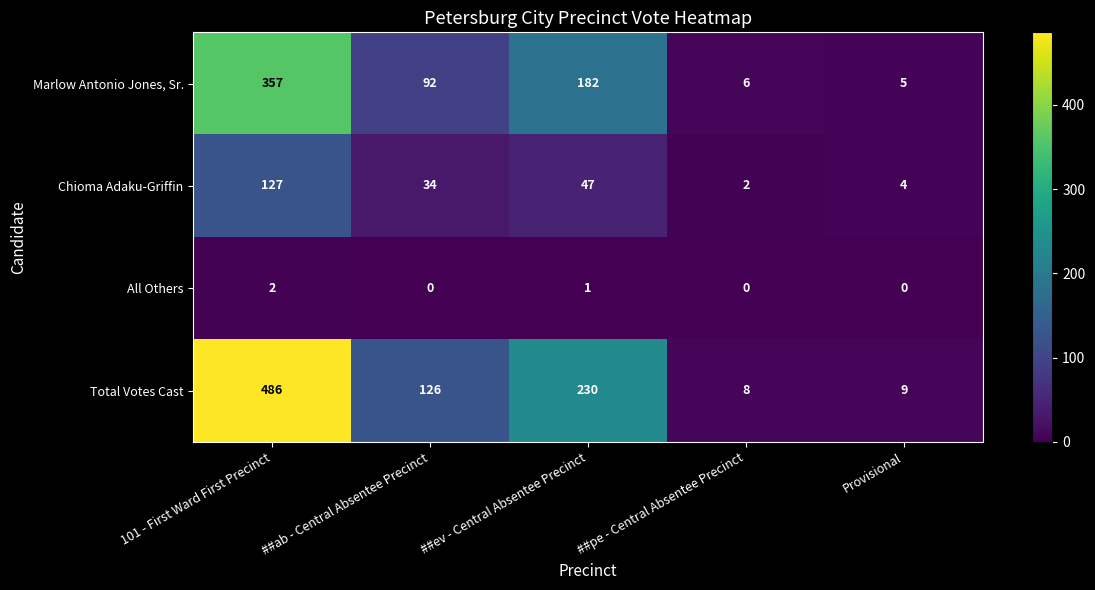

Reading right to left, transcribe all the data shown in this chart.

Marlow Antonio Jones, Sr.: Provisional=5	##pe - Central Absentee Precinct=6	##ev - Central Absentee Precinct=182	##ab - Central Absentee Precinct=92	101 - First Ward First Precinct=357
Chioma Adaku-Griffin: Provisional=4	##pe - Central Absentee Precinct=2	##ev - Central Absentee Precinct=47	##ab - Central Absentee Precinct=34	101 - First Ward First Precinct=127
All Others: Provisional=0	##pe - Central Absentee Precinct=0	##ev - Central Absentee Precinct=1	##ab - Central Absentee Precinct=0	101 - First Ward First Precinct=2
Total Votes Cast: Provisional=9	##pe - Central Absentee Precinct=8	##ev - Central Absentee Precinct=230	##ab - Central Absentee Precinct=126	101 - First Ward First Precinct=486